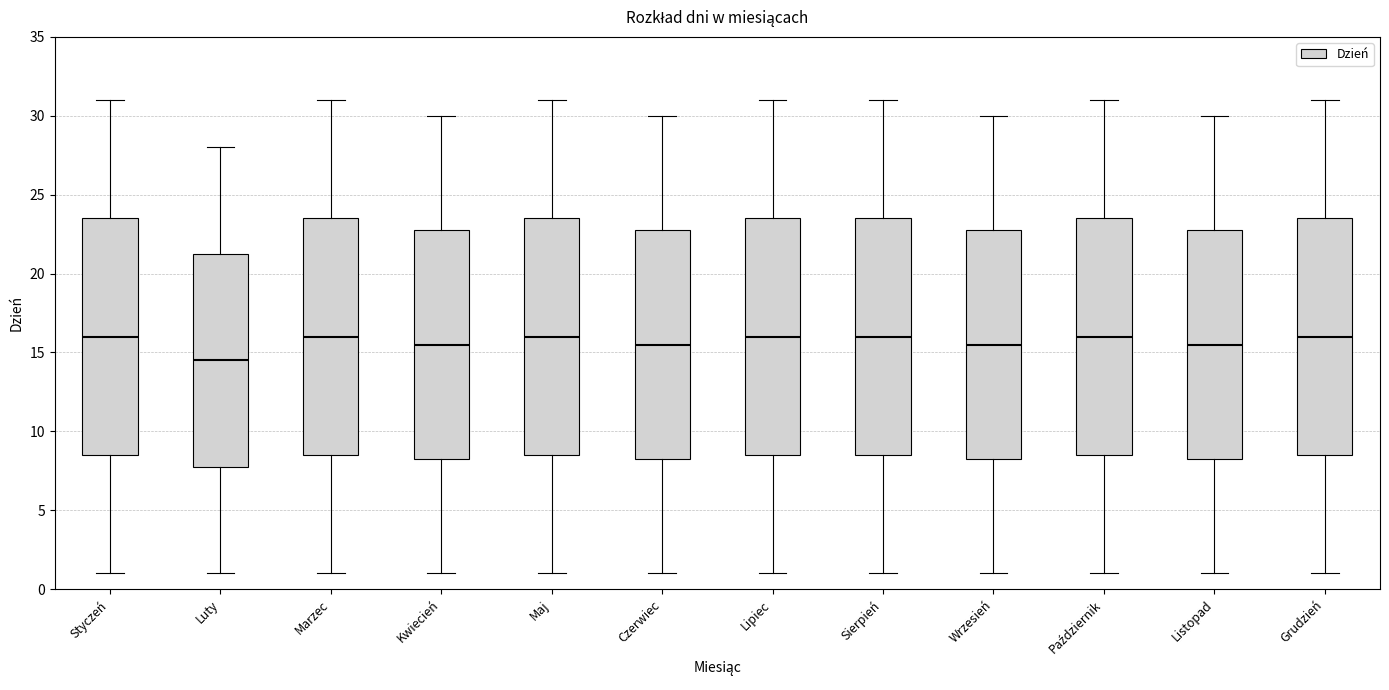

Reading left to right, read every box against the y-axis: the position of its median line, the range the box covers, and the ends of its whiskers. The values are not printed on the chart, so give them approximately, as read against the axis.

Styczeń: median 16.0, box 8.5 to 23.5, whiskers 1.0 to 31.0
Luty: median 14.5, box 8.0 to 21.5, whiskers 1.0 to 28.0
Marzec: median 16.0, box 8.5 to 23.5, whiskers 1.0 to 31.0
Kwiecień: median 15.5, box 8.5 to 23.0, whiskers 1.0 to 30.0
Maj: median 16.0, box 8.5 to 23.5, whiskers 1.0 to 31.0
Czerwiec: median 15.5, box 8.5 to 23.0, whiskers 1.0 to 30.0
Lipiec: median 16.0, box 8.5 to 23.5, whiskers 1.0 to 31.0
Sierpień: median 16.0, box 8.5 to 23.5, whiskers 1.0 to 31.0
Wrzesień: median 15.5, box 8.5 to 23.0, whiskers 1.0 to 30.0
Październik: median 16.0, box 8.5 to 23.5, whiskers 1.0 to 31.0
Listopad: median 15.5, box 8.5 to 23.0, whiskers 1.0 to 30.0
Grudzień: median 16.0, box 8.5 to 23.5, whiskers 1.0 to 31.0